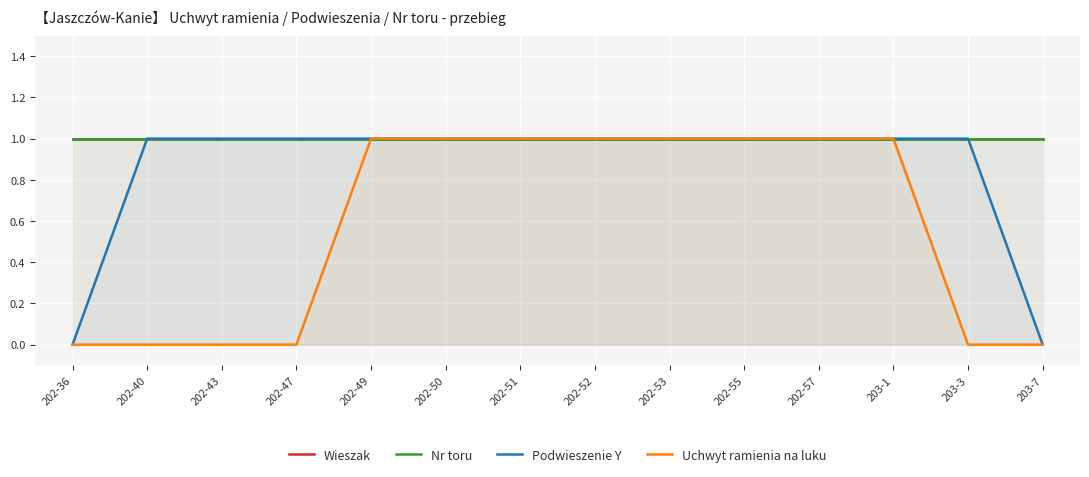

What is the label of the 8th point from the right?

202-51